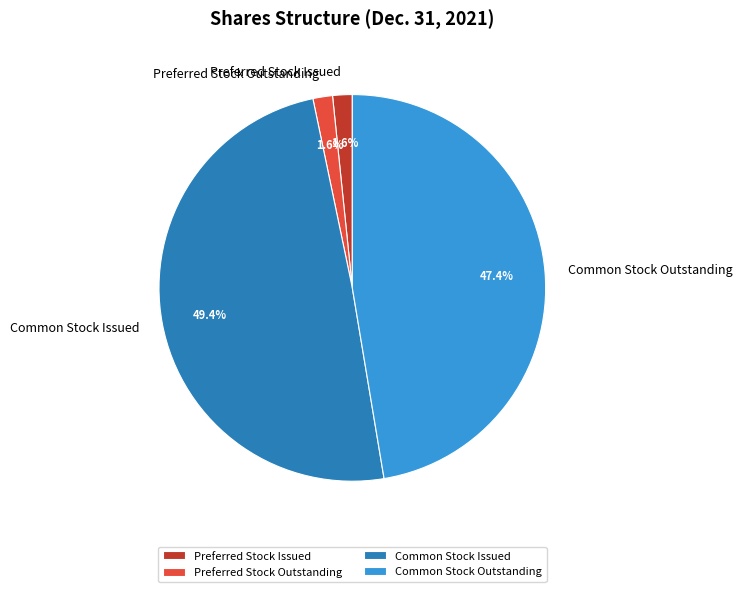

To the nearest percent, what portion does Preferred Stock Outstanding represent?

2%